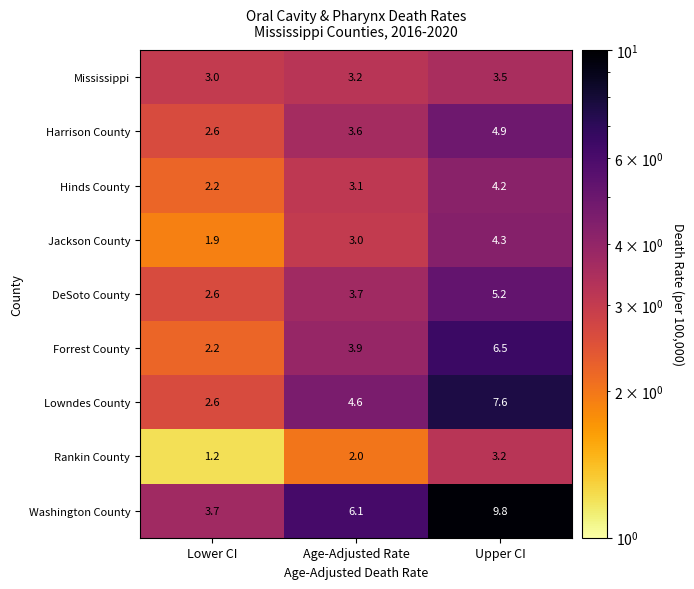

The Rankin County series shows 2.0 at Age-Adjusted Rate. True or false?

True